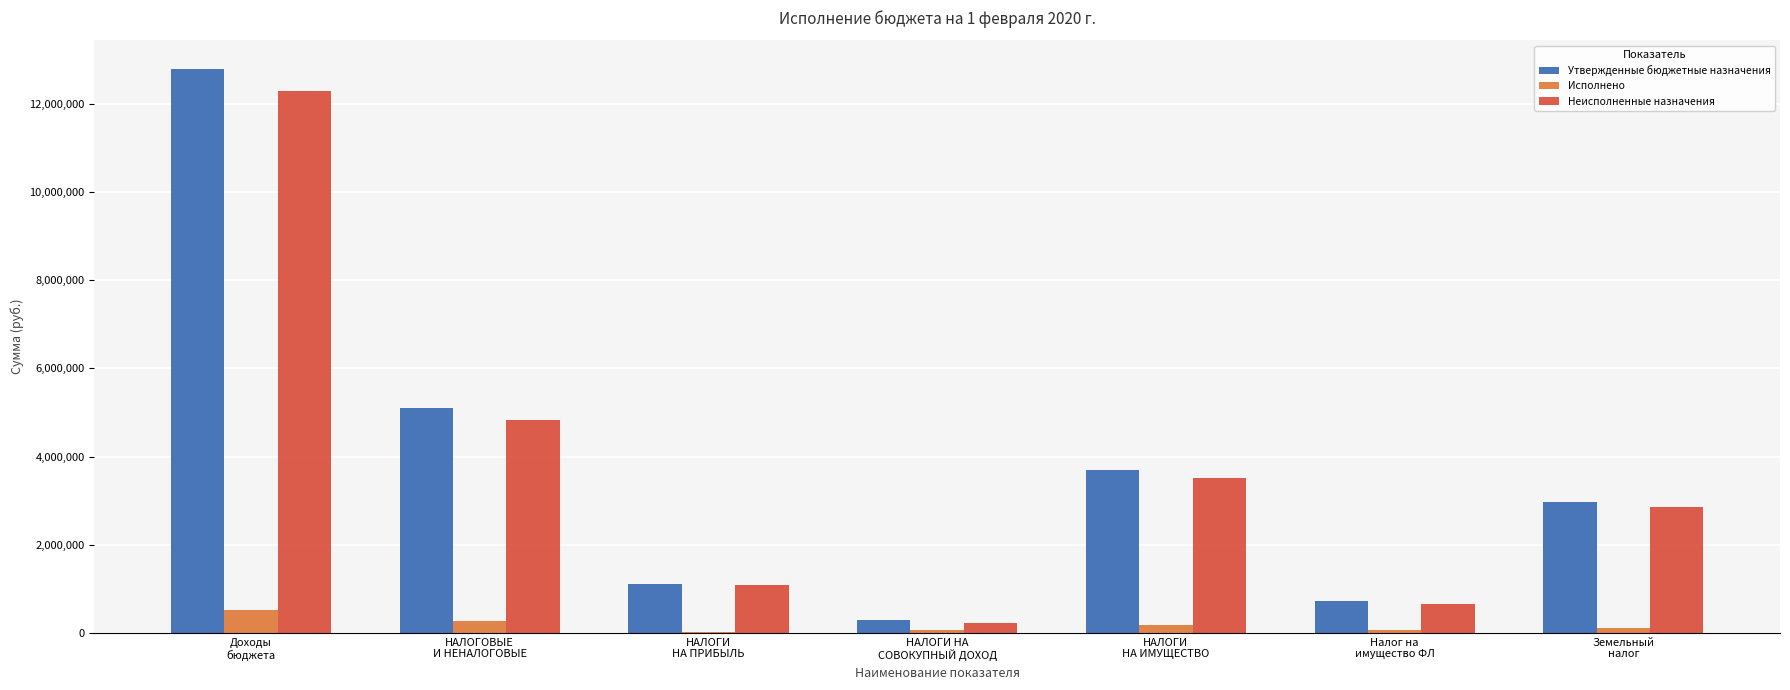

What is the greatest value displayed?

12803187.9